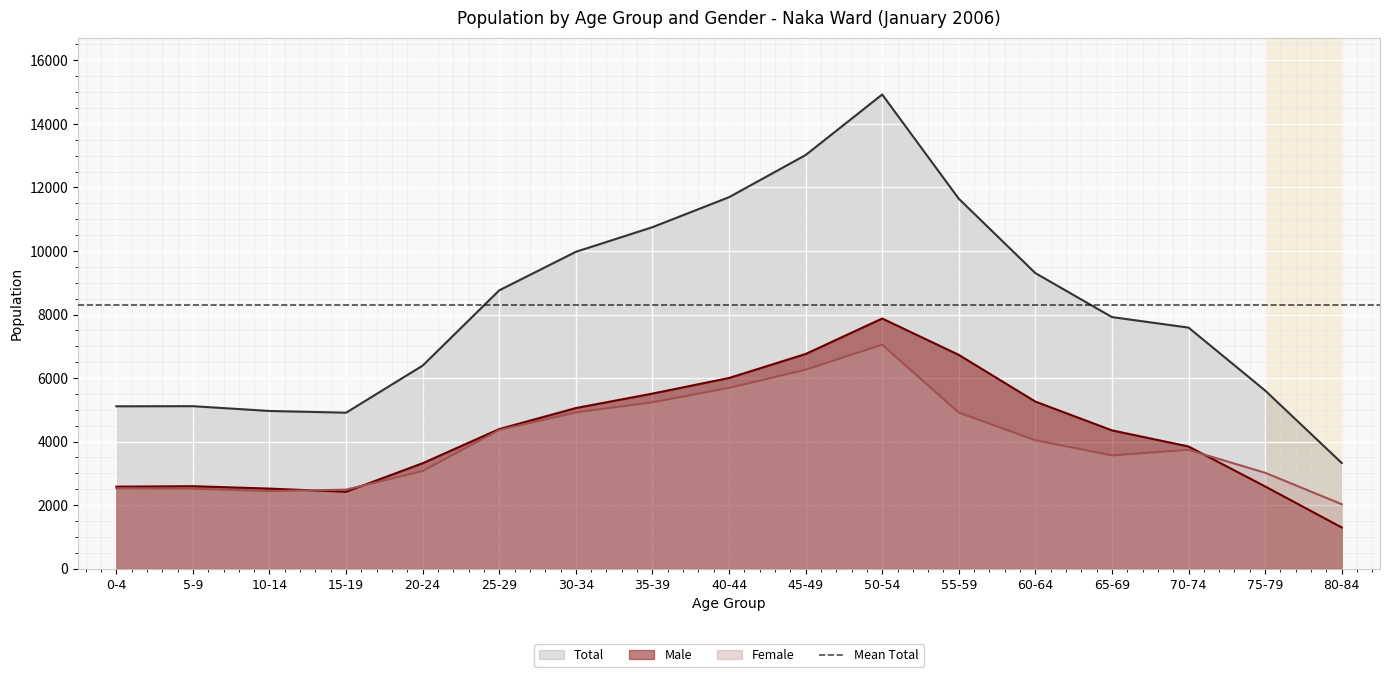

What is the difference between the Total values at 55-59 and 80-84?

8316